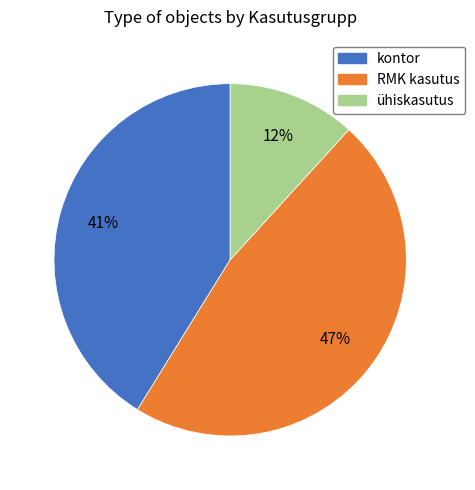

How many slices are in this pie chart?

3